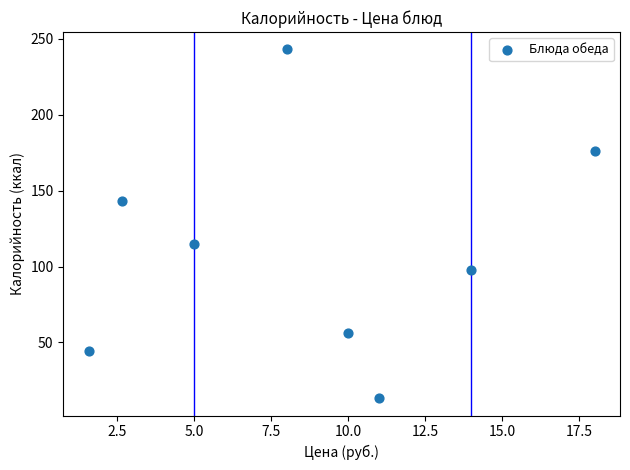

What is the range of X values (max minus min)?

16.4